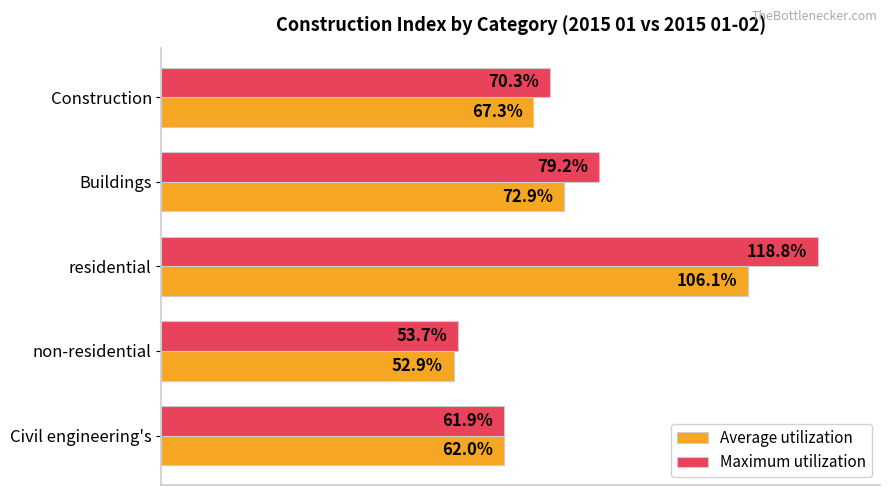

Which category has the highest value across all series?

residential